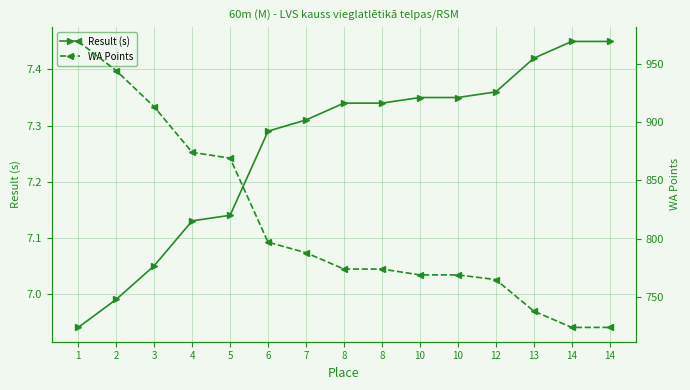

What is the spread (max minus min) of values at 1?

962.1